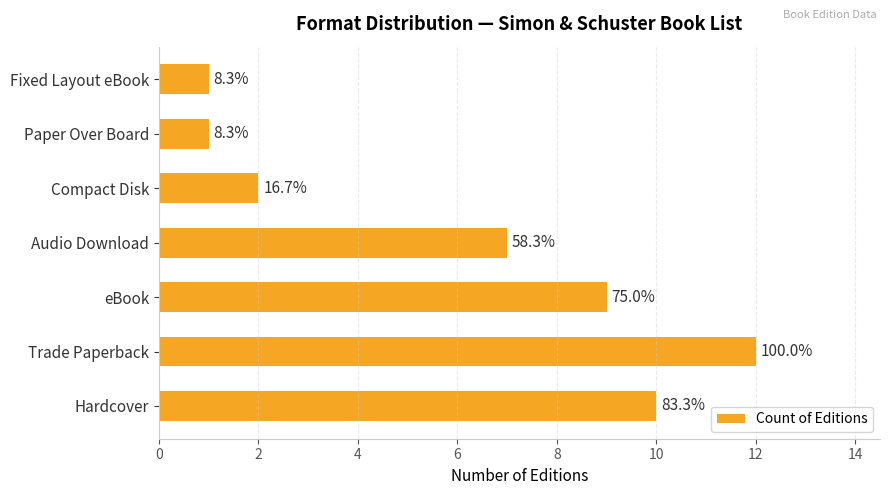

What is the sum of all values?

42